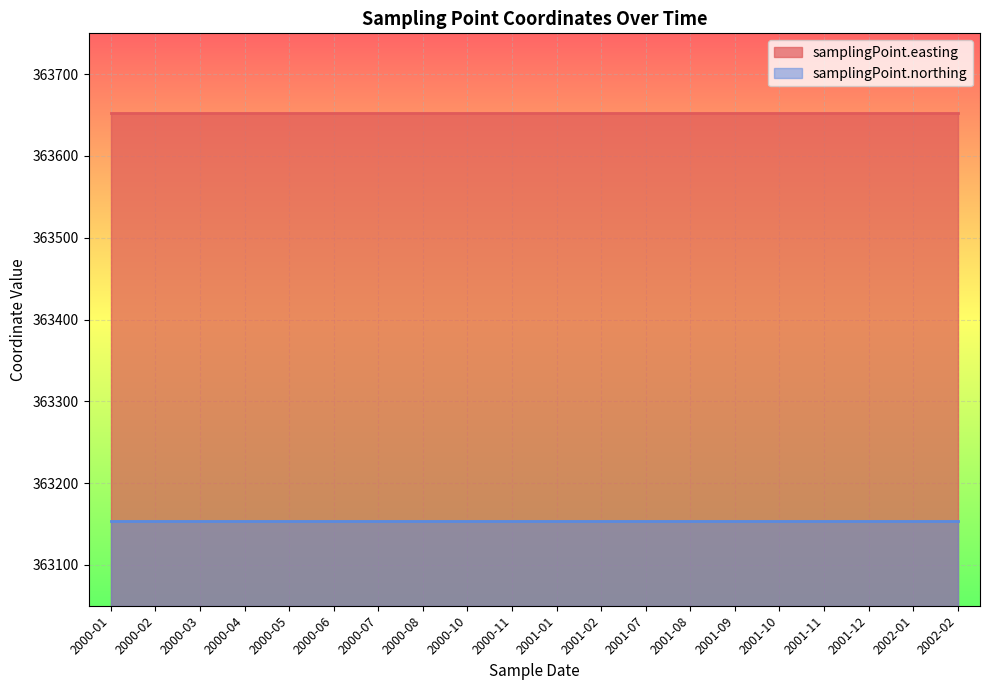

Which category has the highest value in the samplingPoint.easting series?

2000-01